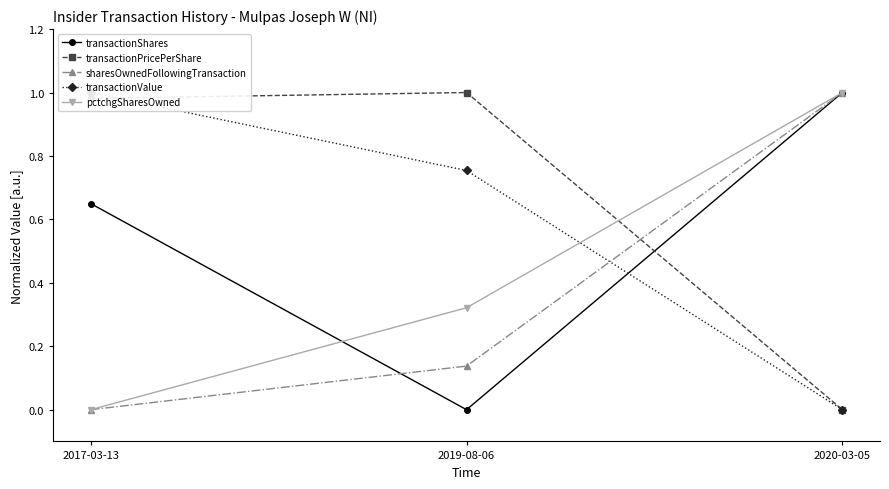

Is this an area chart (filled region under the line)?

No